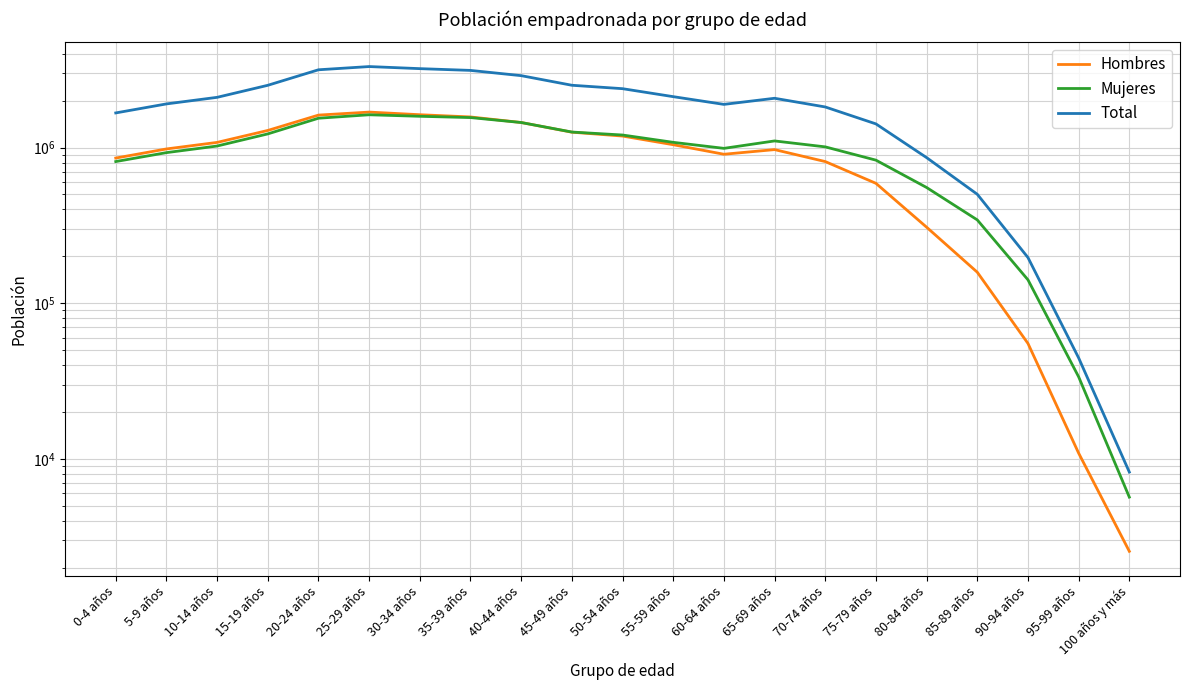

Where is the first local maximum for Total?

25-29 años